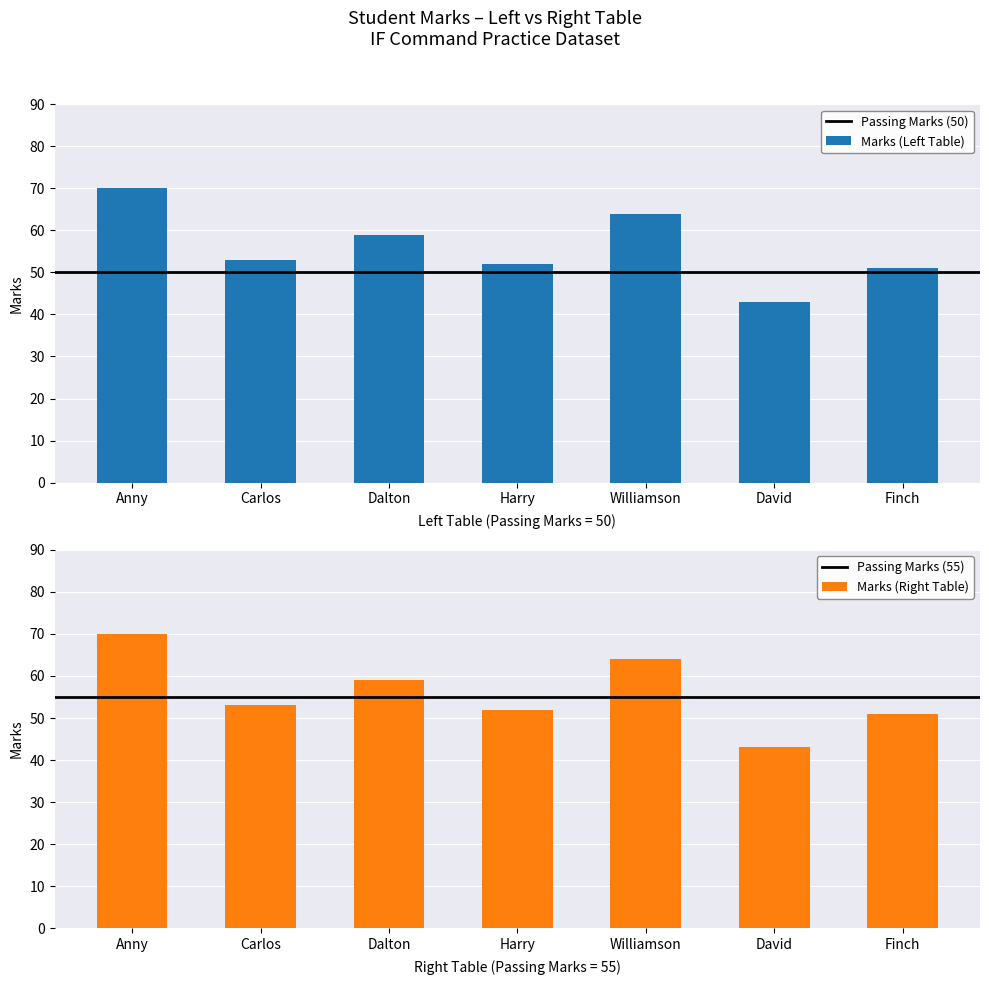

What value does the Marks (Right Table) series have at Finch?

51